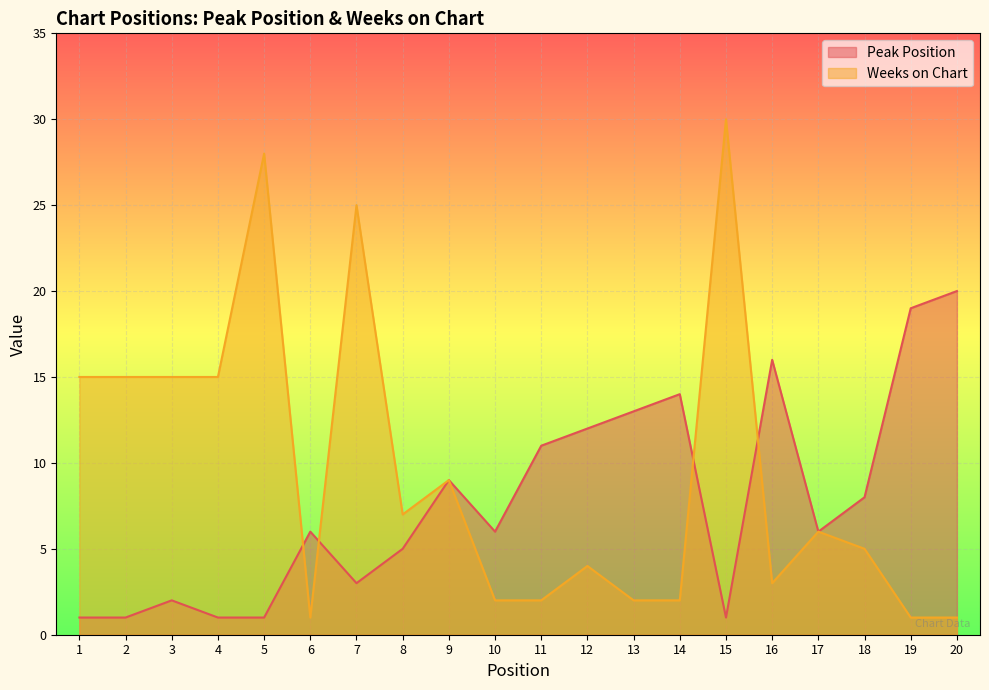

The value of Peak Position at 13 is 8. True or false?

False